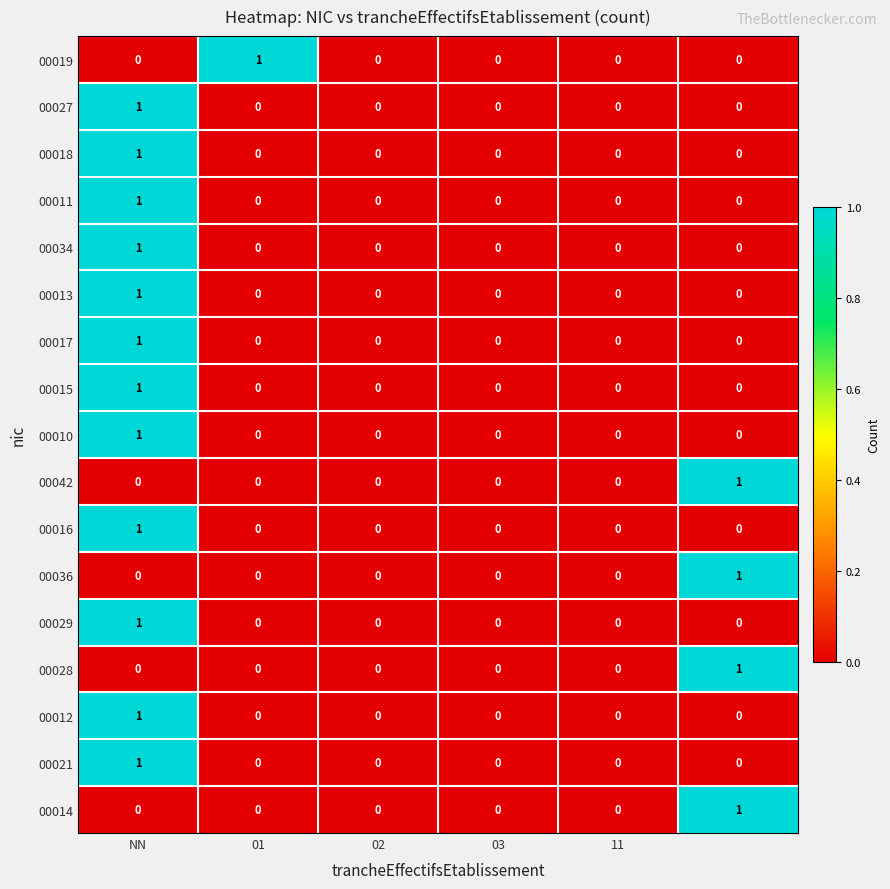

What is the maximum value shown in the chart?

1